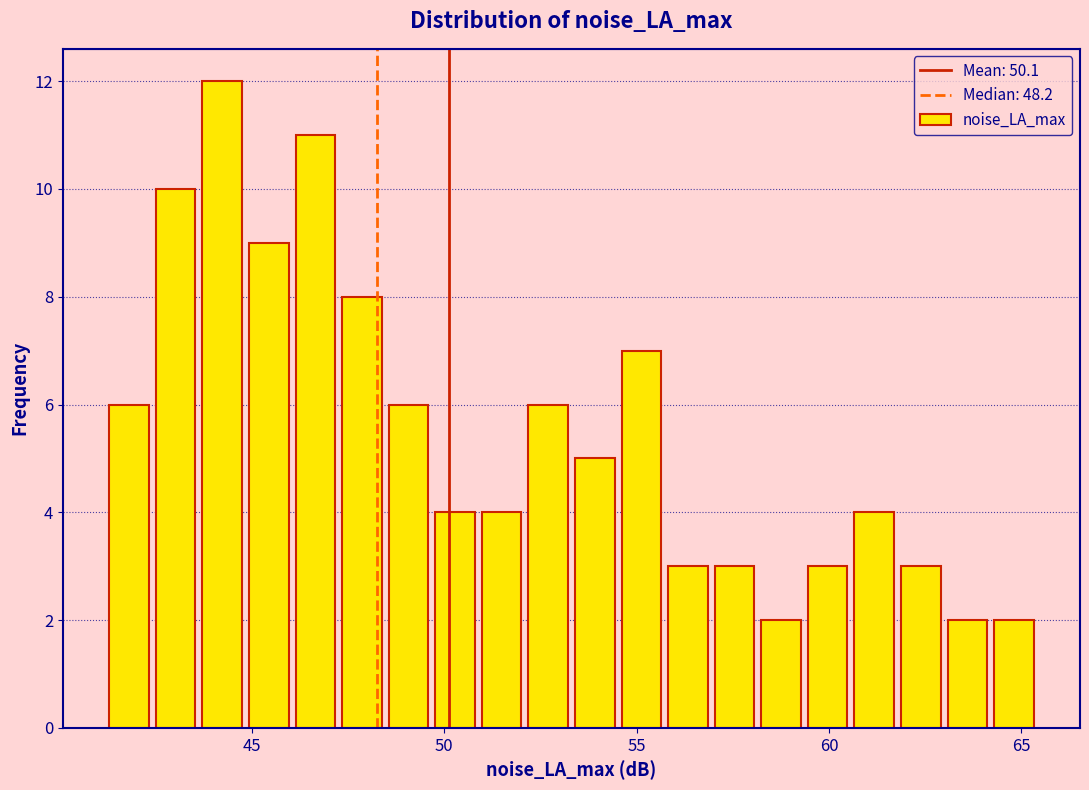

Around what value on the x-axis is the tallest bar? Give the approximate position of its centre, as read against the axis.

44.0